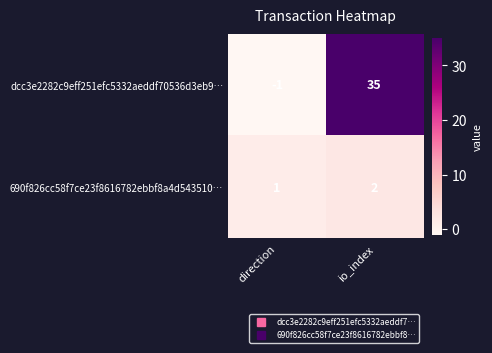

True or false: dcc3e2282c9eff251efc5332aeddf70536d3eb9… has a value of 0 at direction.

False